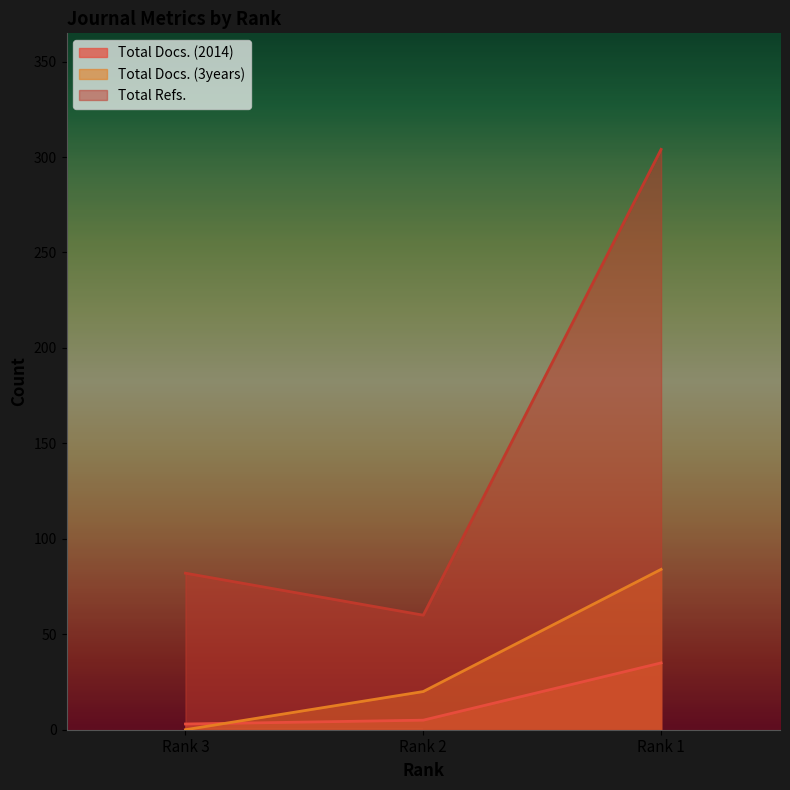

Which category has the highest value in the Total Docs. (2014) series?

Rank 1